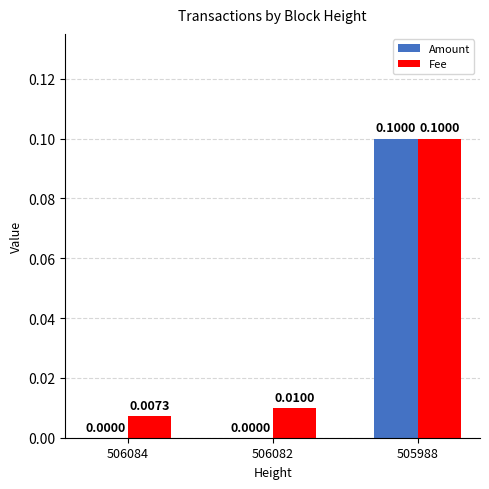

Count the number of categories in the chart.

3